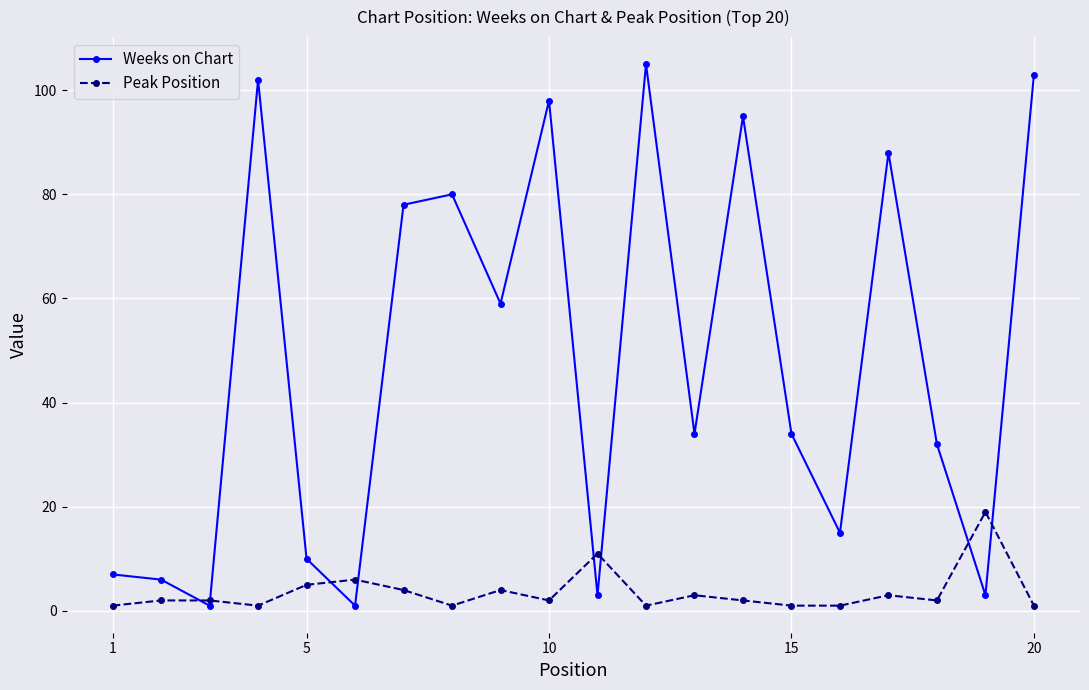

How many lines are shown in the chart?

2